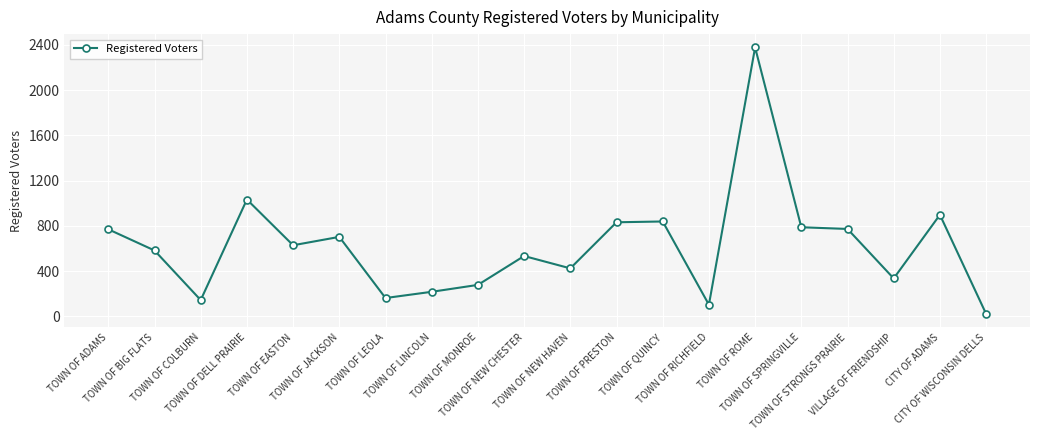

The chart shows a value of 2376 at TOWN OF ROME. True or false?

True